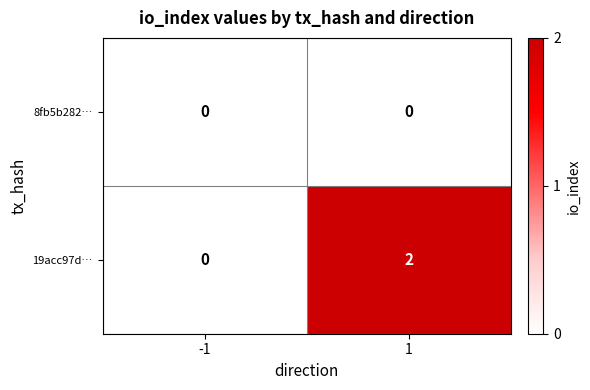

What is the greatest value displayed?

2